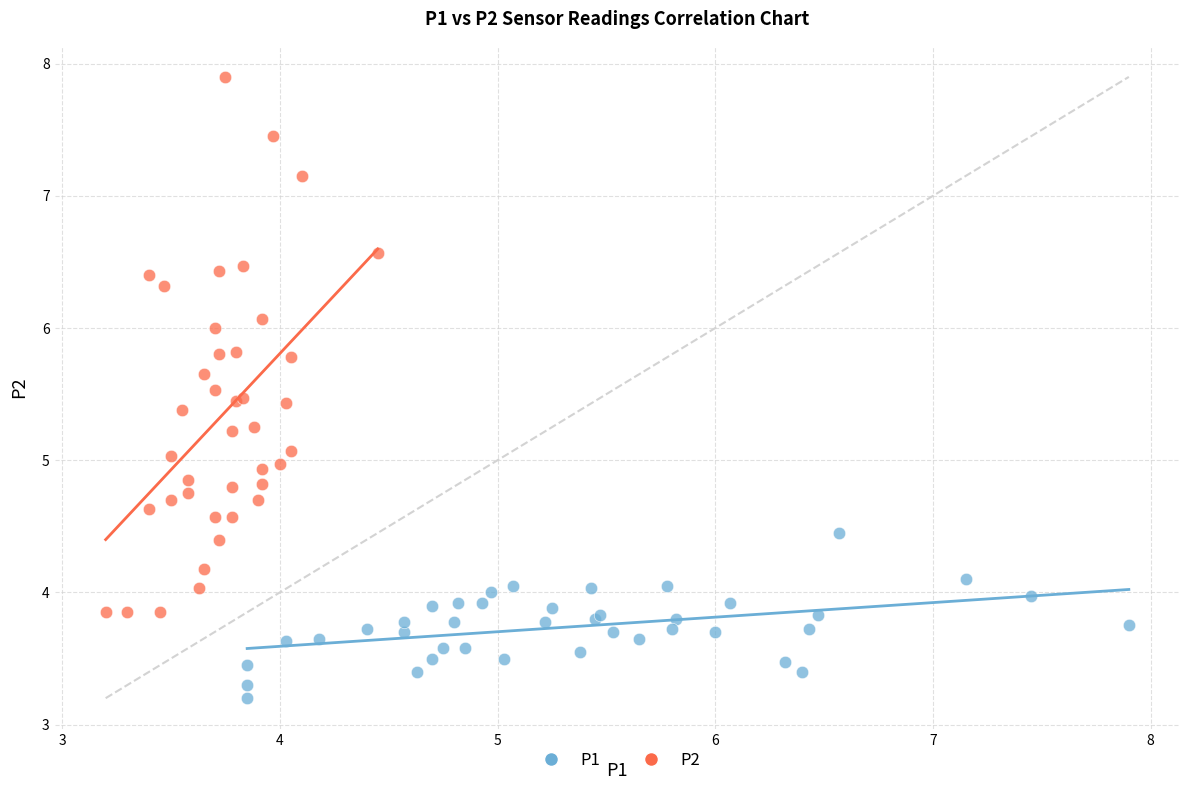

What are all the series names shown in the legend?

P1, P2